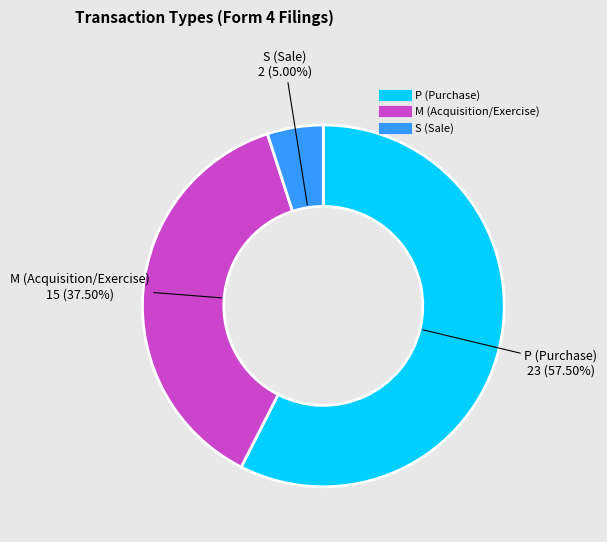

What percentage do M and S together represent?

42.5%